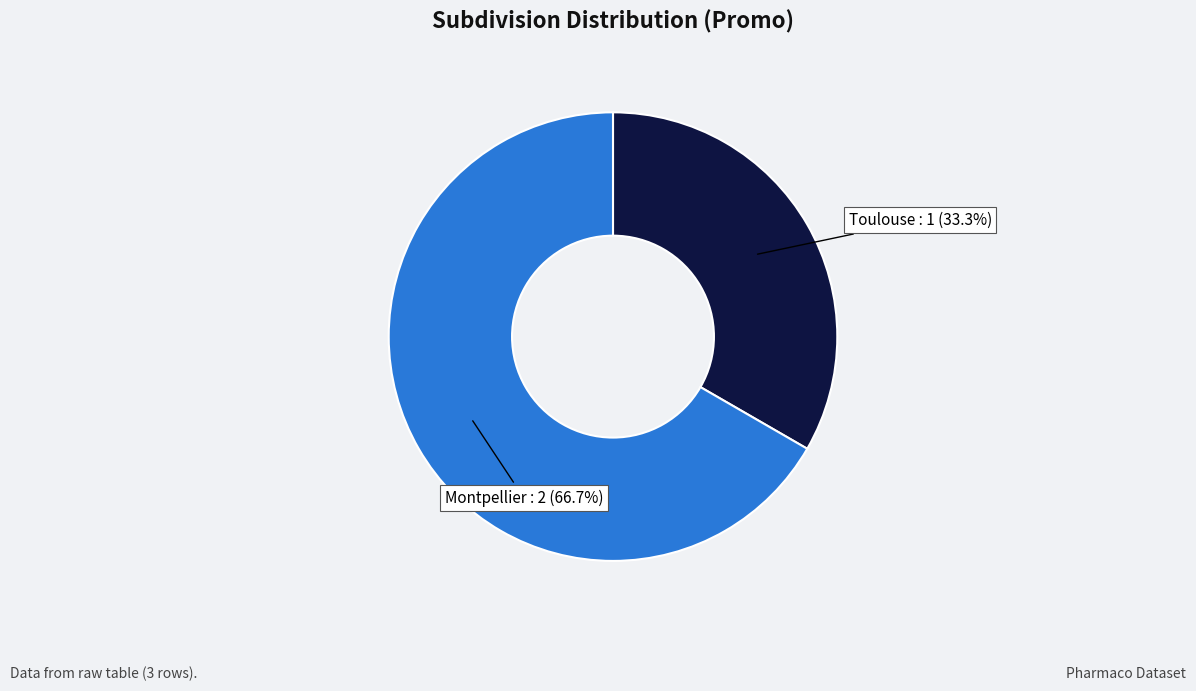

What is the ratio of the value at Montpellier : 2 (66.7%) to the value at Toulouse : 1 (33.3%)?

2.0